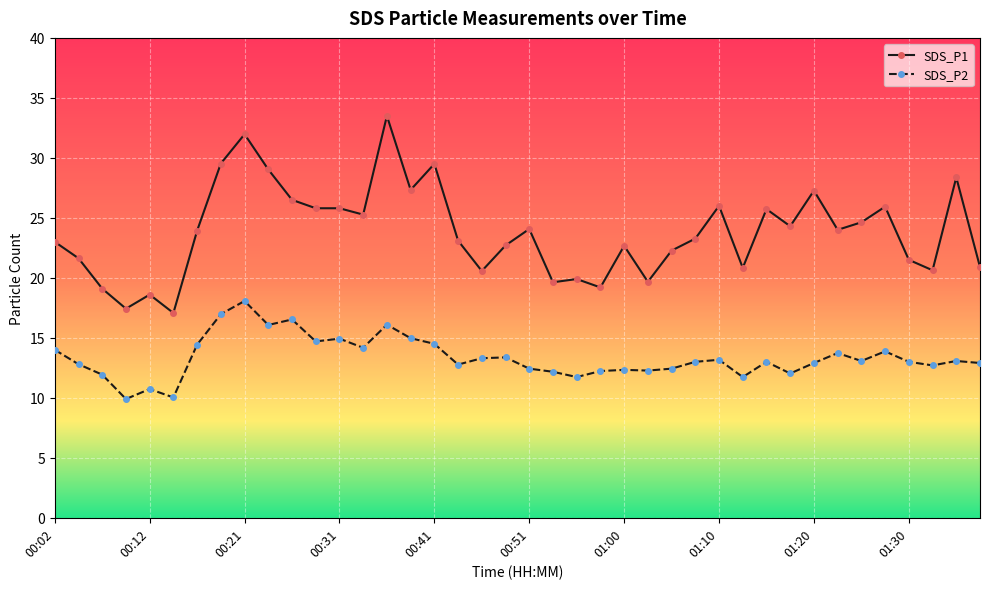

How many lines are shown in the chart?

2